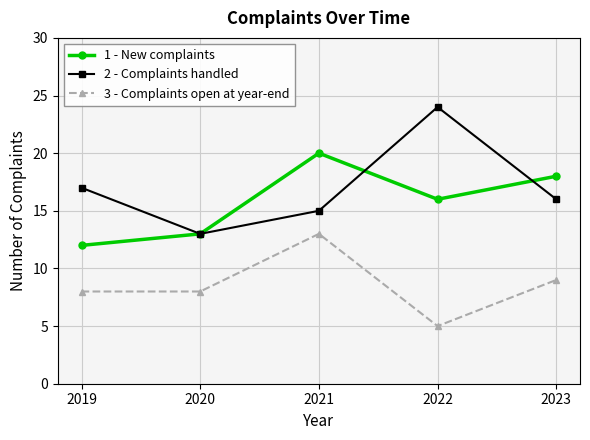

At which label is 1 - New complaints closest to 16?

2022